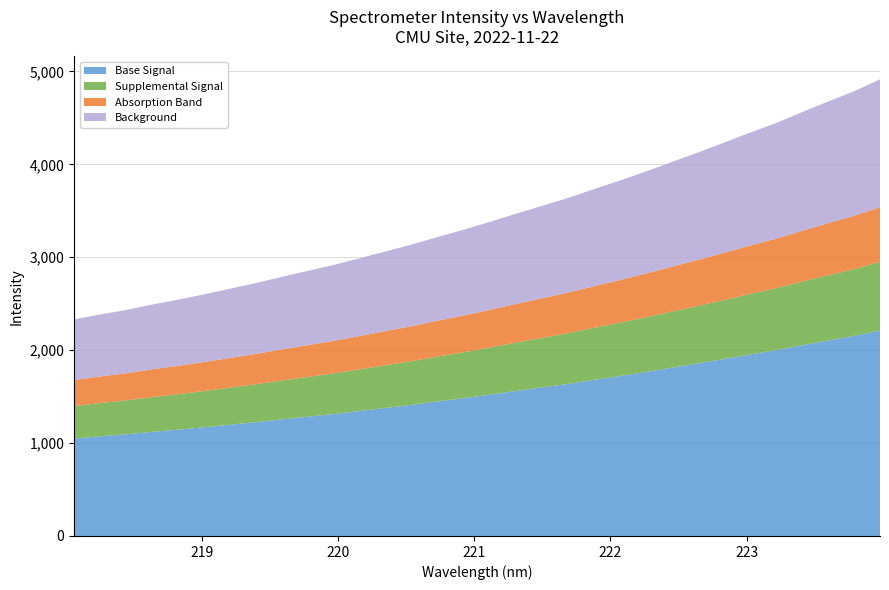

Reading left to right, extract all data points from this chart.

218.0596=2331.0	218.2508=2384.6	218.442=2432.2	218.6332=2491.5	218.8244=2544.0	219.0156=2601.6	219.2067=2662.2	219.3979=2723.3	219.589=2790.6	219.7801=2854.4	219.9712=2919.2	220.1623=2991.5	220.3533=3065.0	220.5444=3139.0	220.7354=3220.4	220.9264=3298.4	221.1174=3382.3	221.3083=3469.8	221.4993=3554.4	221.6902=3639.0	221.8812=3734.8	222.0721=3827.2	222.263=3924.8	222.4538=4027.2	222.6447=4128.4	222.8355=4234.5	223.0264=4342.5	223.2172=4444.5	223.408=4562.7	223.5987=4676.0	223.7895=4787.0	223.9802=4915.6